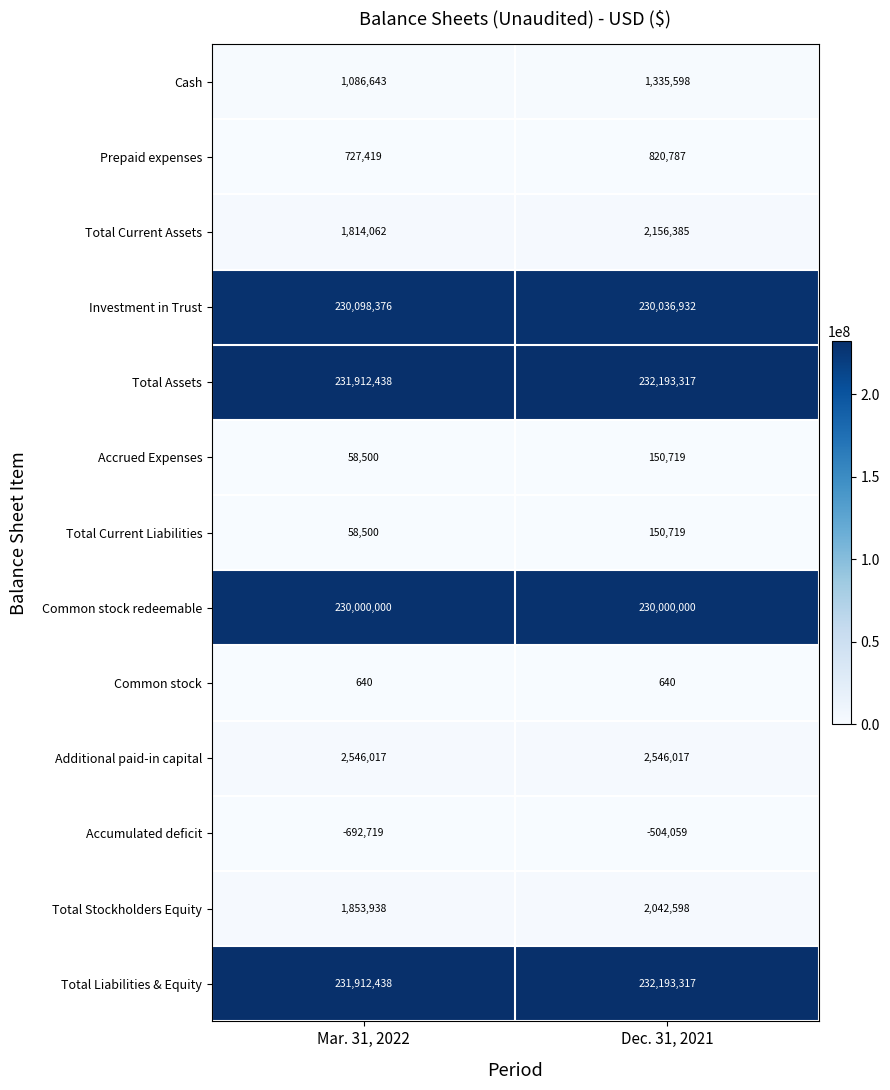

Rank the categories by Prepaid expenses value from highest to lowest.

Dec. 31, 2021, Mar. 31, 2022